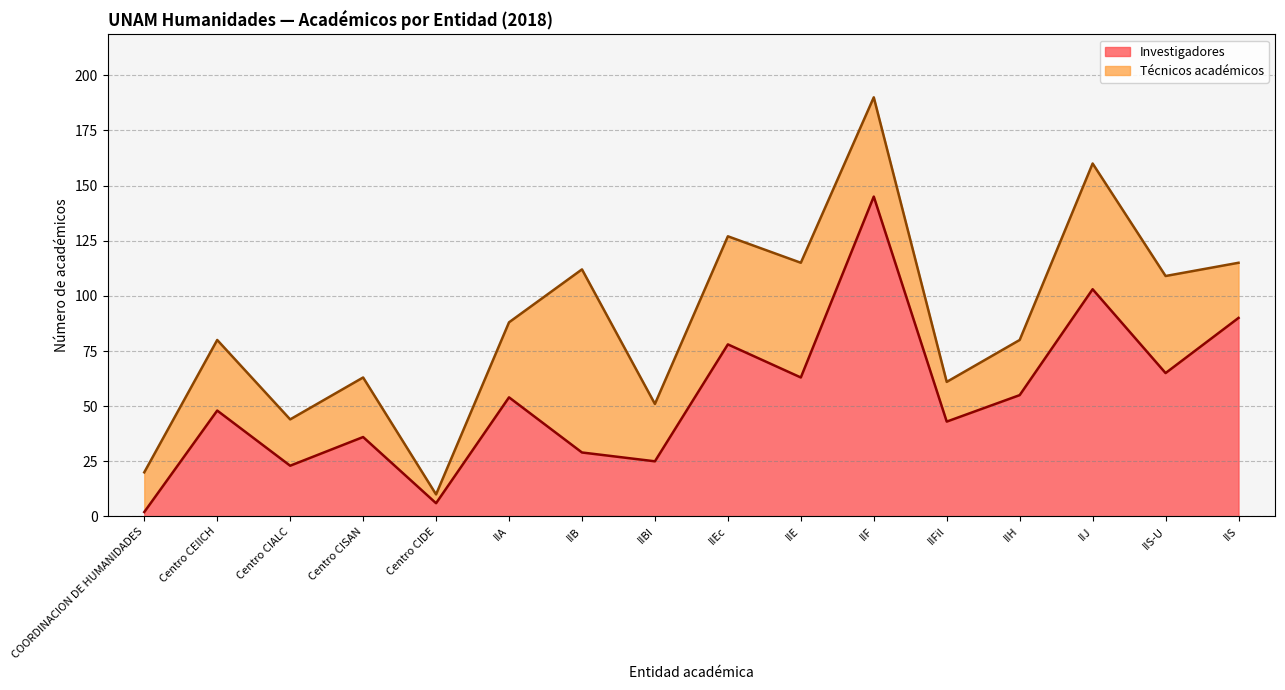

At which category is the sum across all series the highest?

IIF